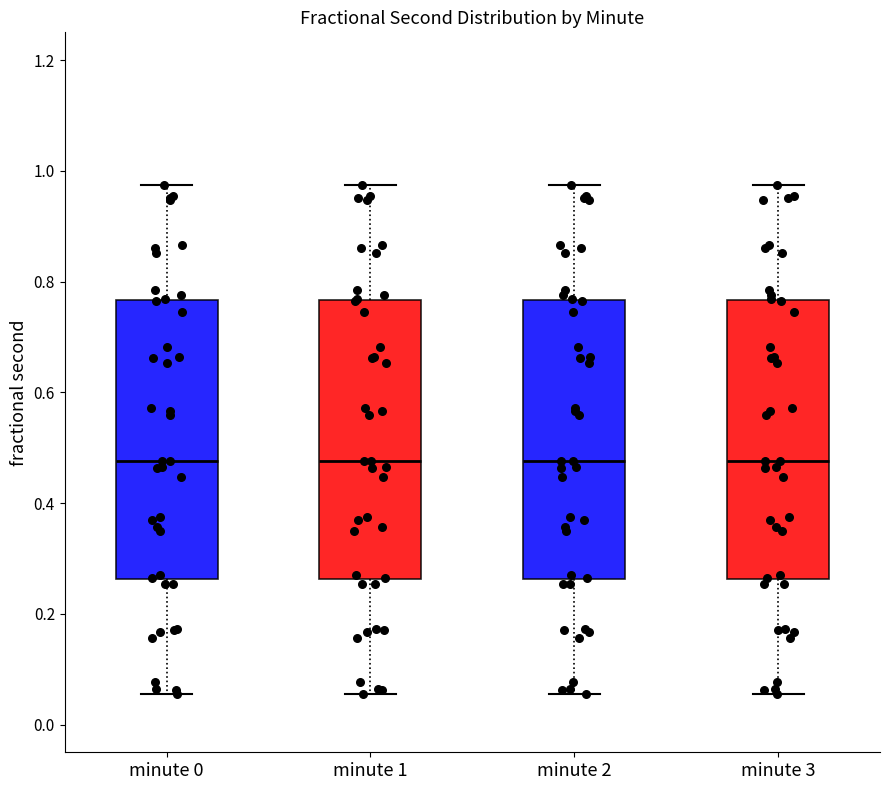

Reading left to right, transcribe this box plot: for each box, give where its median line is, the range the box spans, and where its two whiskers end, as read against the y-axis. The values are not printed on the chart, so give them approximately, as read against the axis.

minute 0: median 0.48, box 0.26 to 0.76, whiskers 0.06 to 0.98
minute 1: median 0.48, box 0.26 to 0.76, whiskers 0.06 to 0.98
minute 2: median 0.48, box 0.26 to 0.76, whiskers 0.06 to 0.98
minute 3: median 0.48, box 0.26 to 0.76, whiskers 0.06 to 0.98